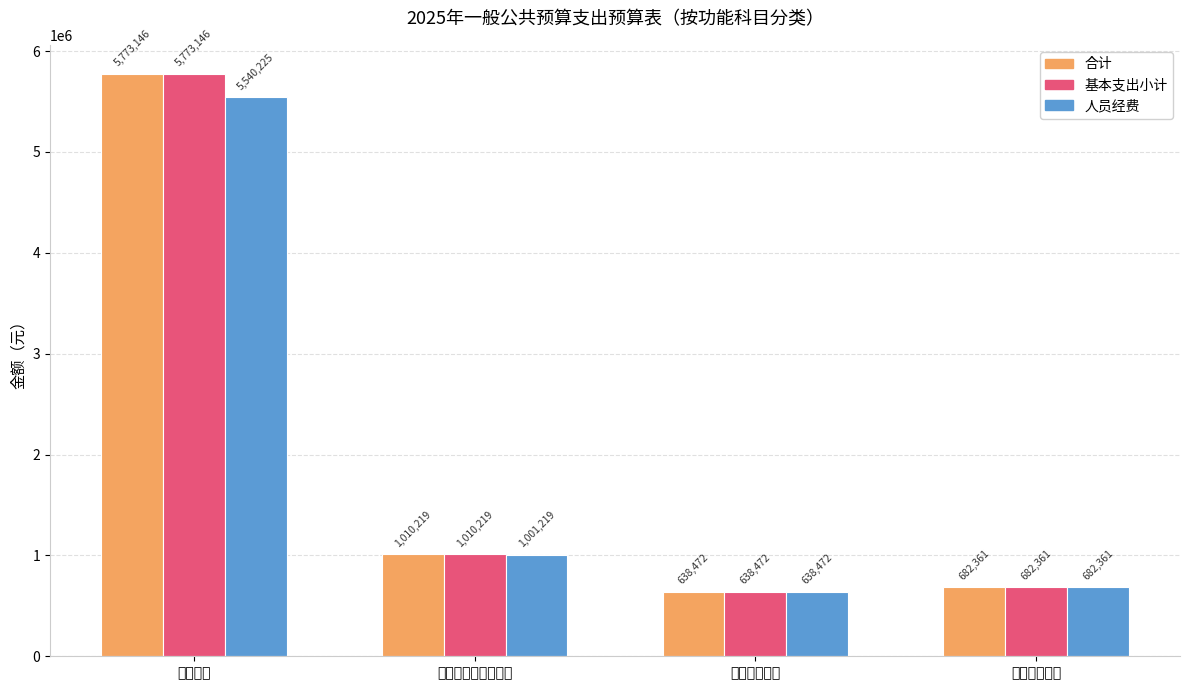

True or false: 基本支出小计 has a value of 1089640.5 at 卫生健康支出.

False